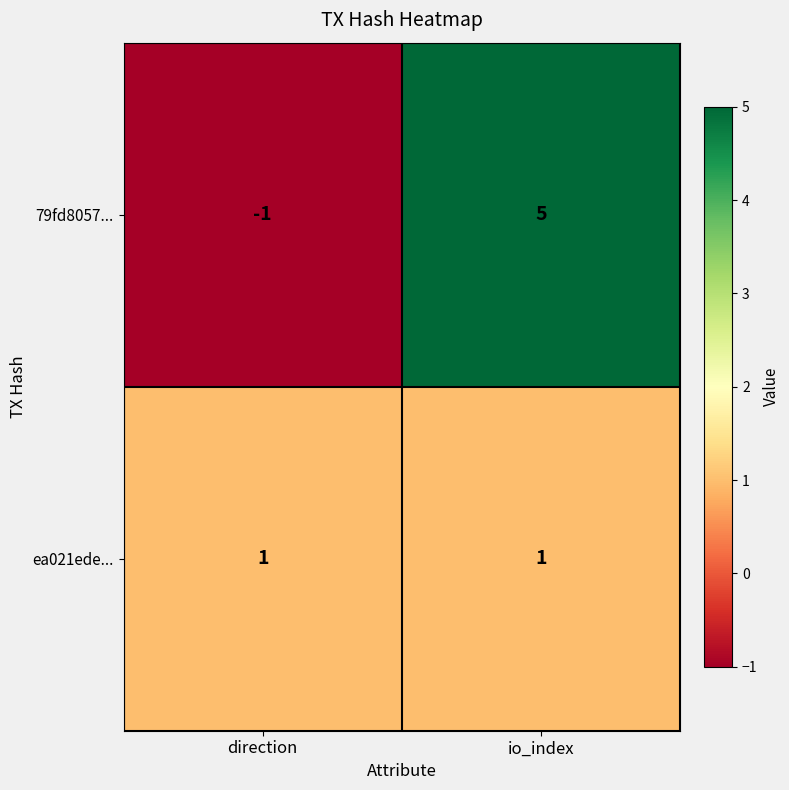

At how many categories does at least one series exceed 2?

1